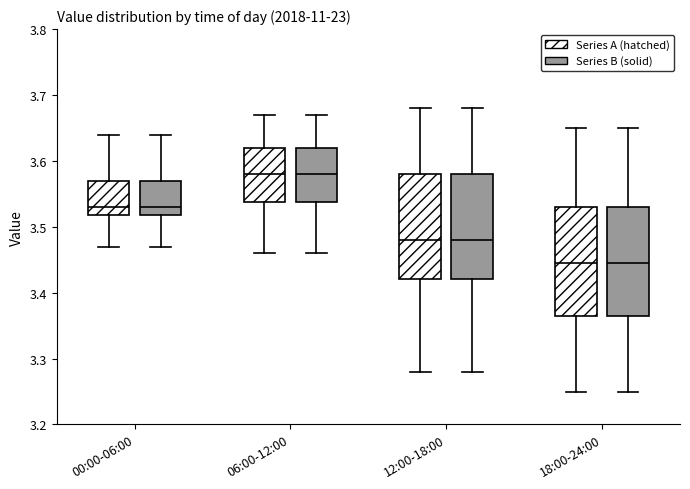

Where does the upper whisker of the box for 00:00-06:00 (Series A (hatched)) end on the y-axis? The values are not printed on the chart, so give them approximately, as read against the axis.

3.64